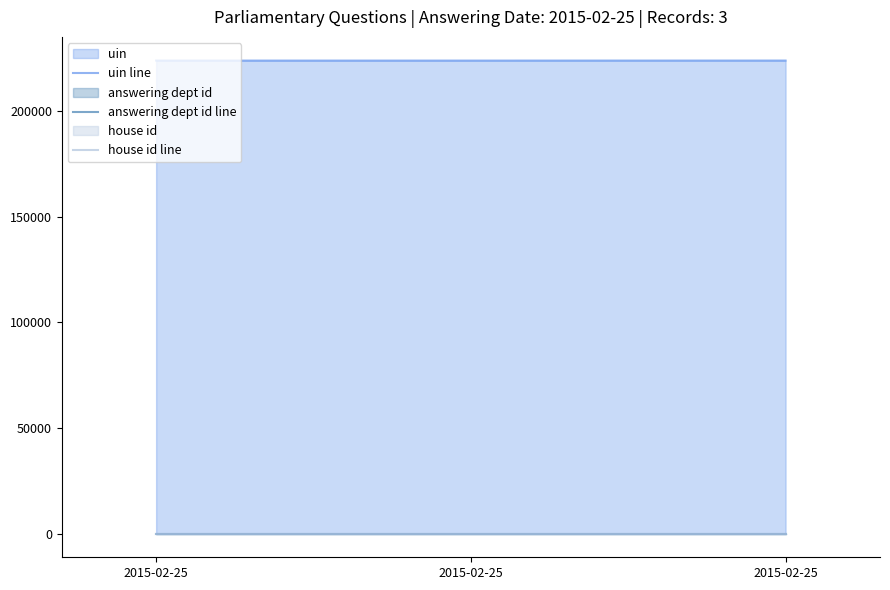

What is the value of the answering dept id line point at the 2nd from the left?

17